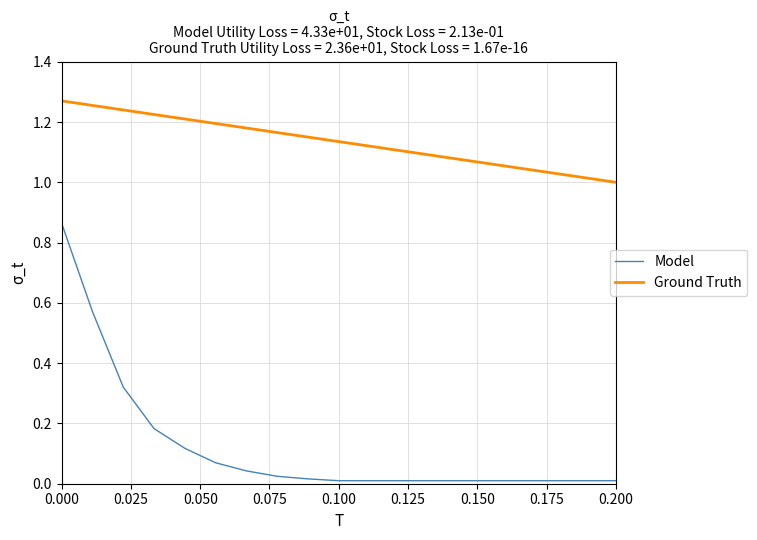

Which series has the largest range (max minus min)?

Model